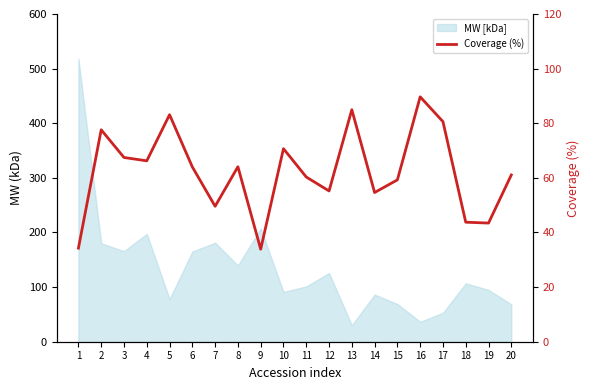

Is it true that the value at 17 is 29.9?

False